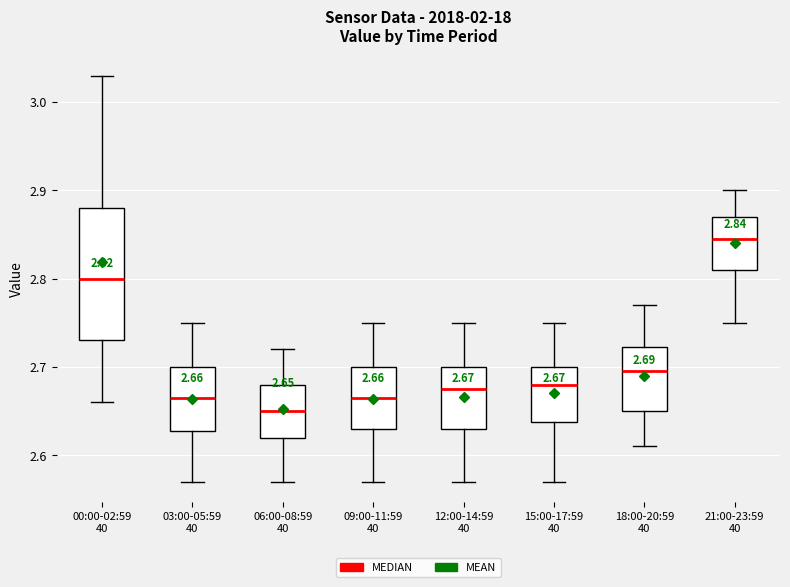

Which box is the tallest, from its lower edge to its upper edge?

00:00-02:59 40